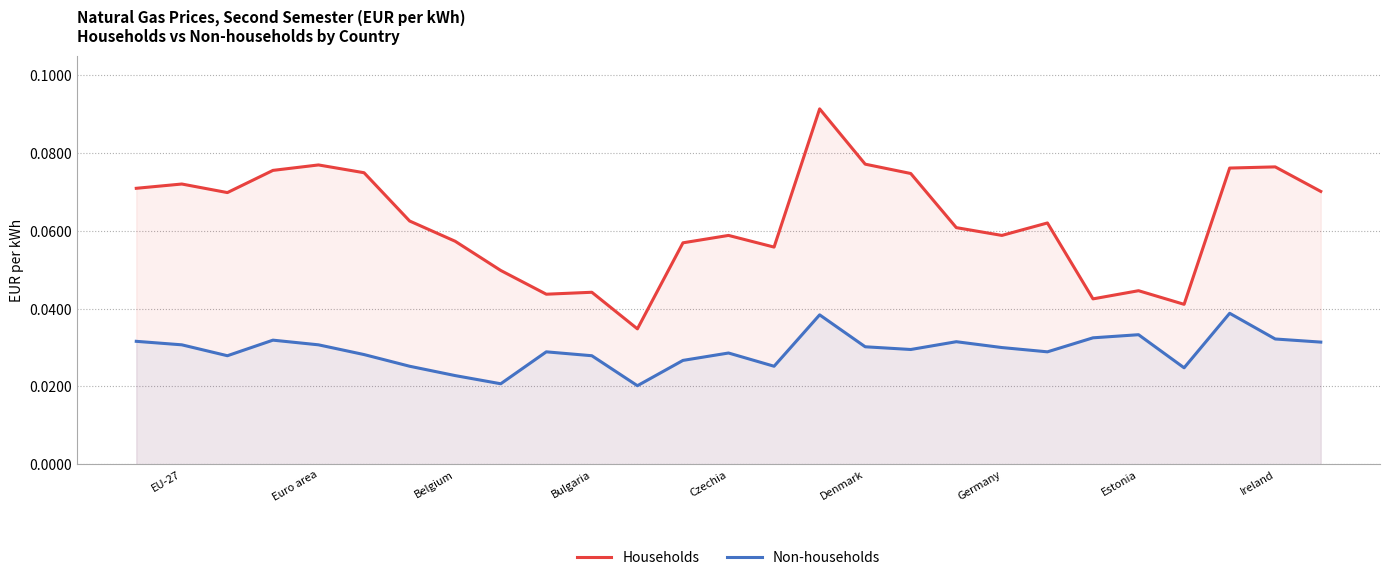

Which series has the largest total across all categories?

Households